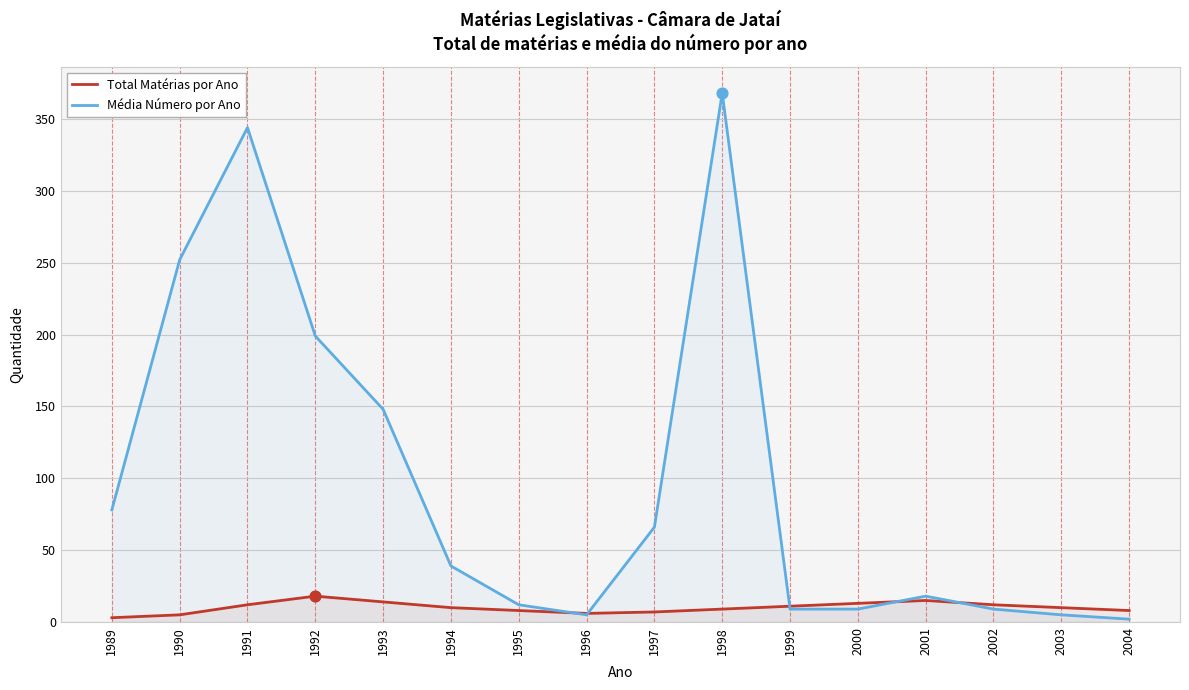

Which series contains the highest Y value?

Média Número por Ano